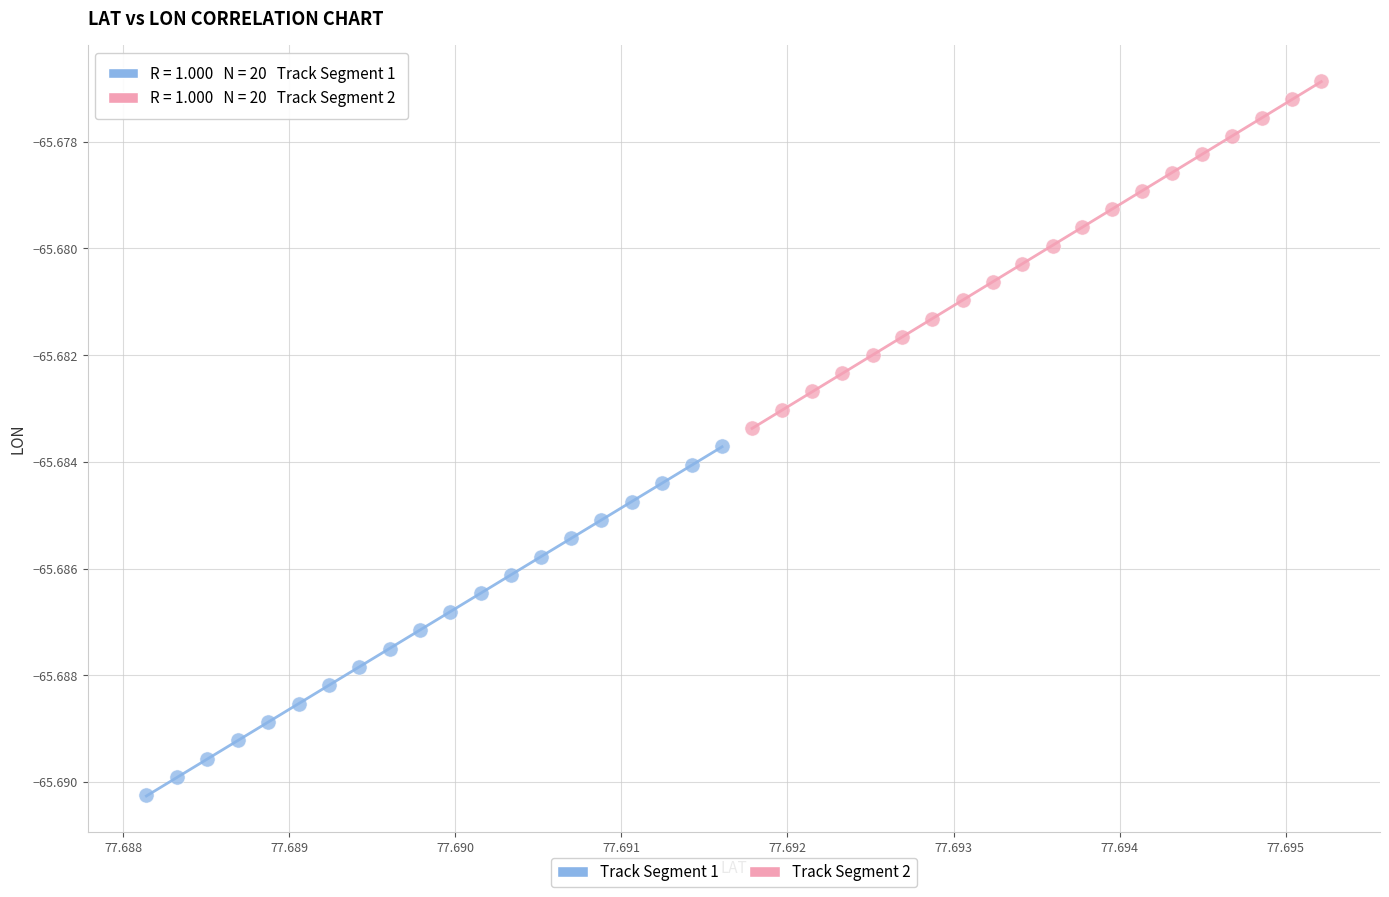

Which series reaches the maximum Y coordinate?

Track Segment 2